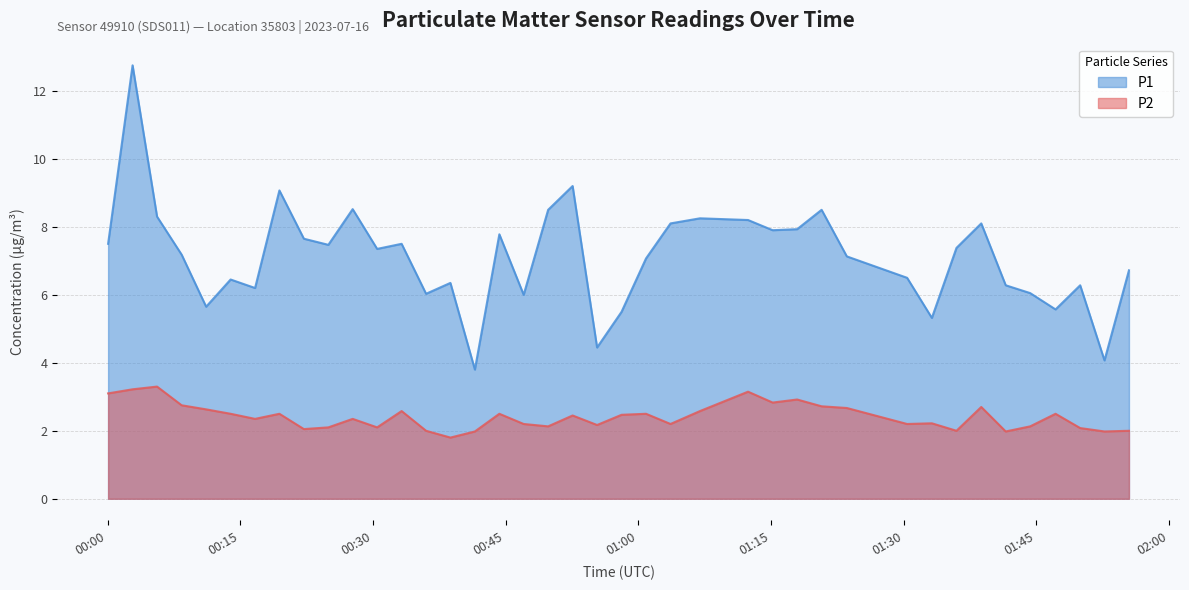

Which series has the largest range (max minus min)?

P1